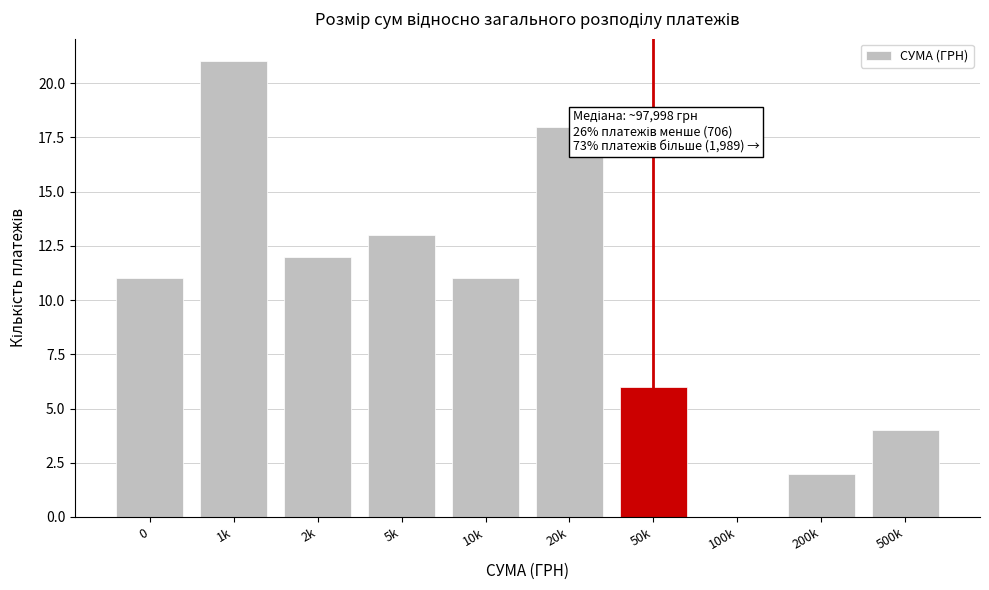

Reading left to right, transcribe all the data shown in this chart.

0=11	1k=21	2k=12	5k=13	10k=11	20k=18	50k=6	100k=0	200k=2	500k=4